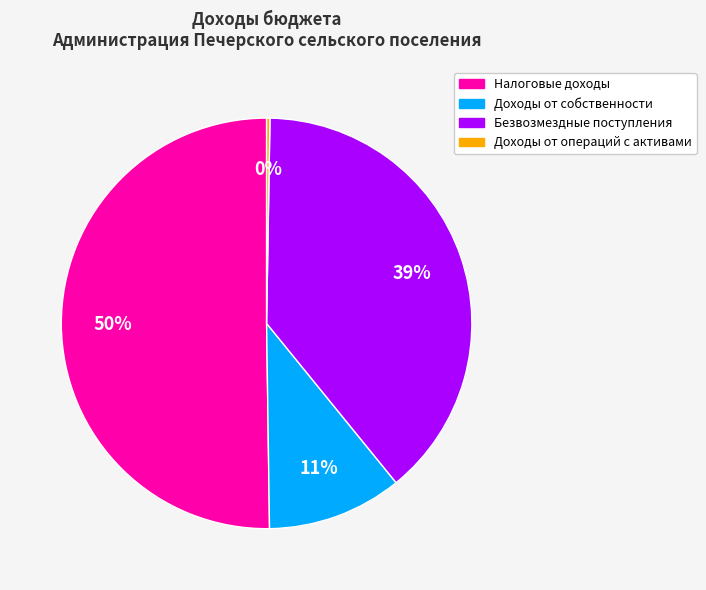

To the nearest percent, what percentage of the pie is Безвозмездные поступления?

39%